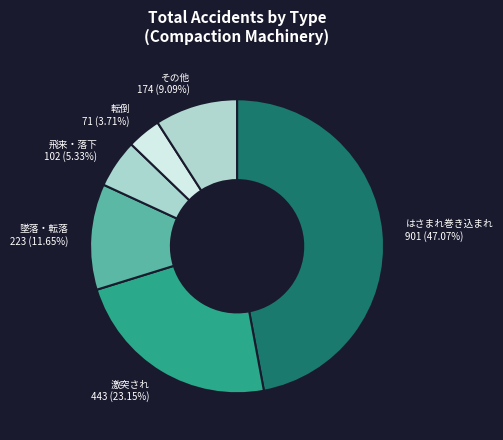

How many segments does this pie chart have?

6